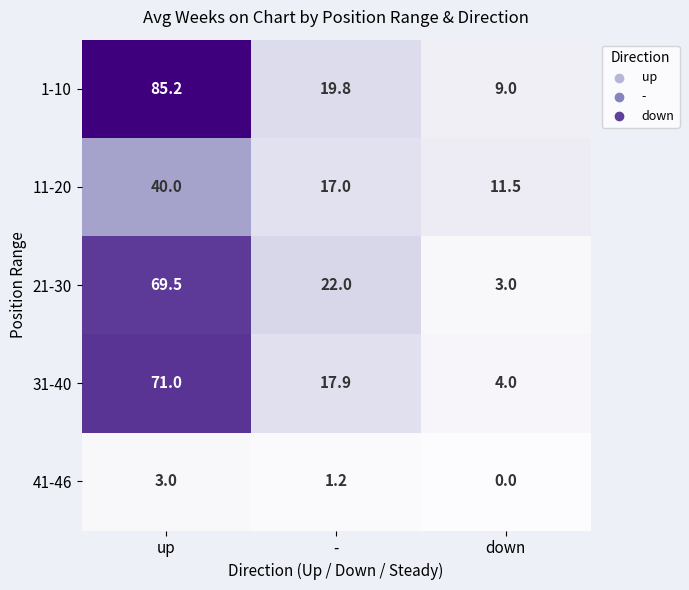

Reading right to left, list all the values displayed in this chart.

1-10: down=9.0	-=19.8	up=85.2
11-20: down=11.5	-=17.0	up=40.0
21-30: down=3.0	-=22.0	up=69.5
31-40: down=4.0	-=17.9	up=71.0
41-46: down=0.0	-=1.2	up=3.0